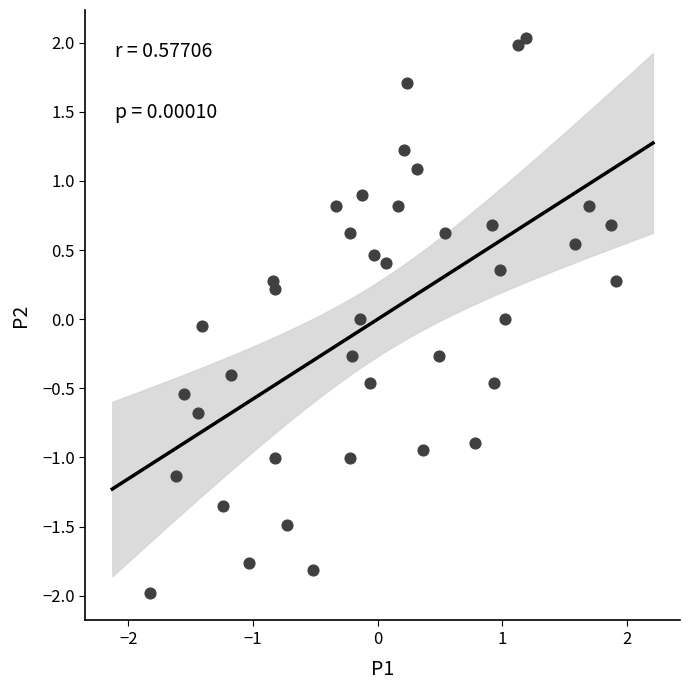

What is the range of X values (max minus min)?

3.7